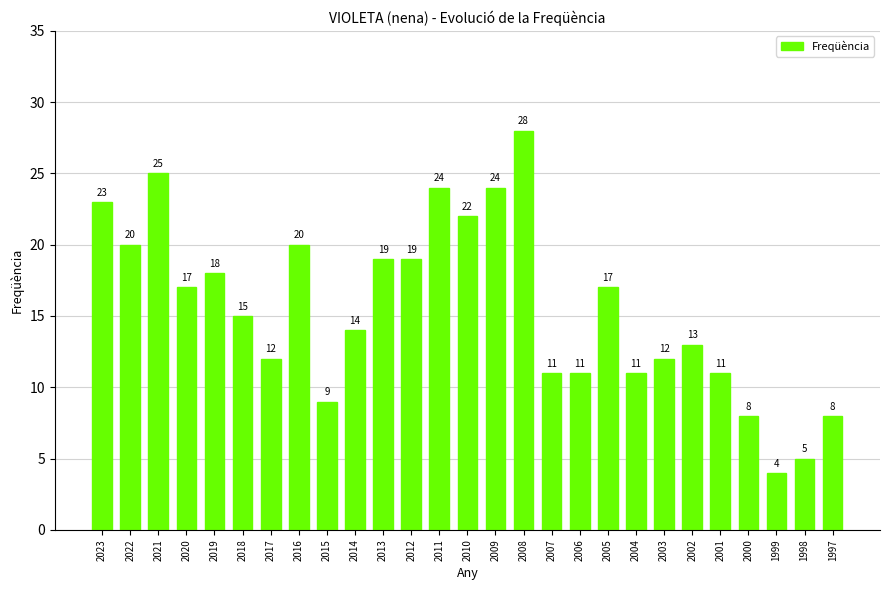

Which label corresponds to the largest value in the chart?

2008